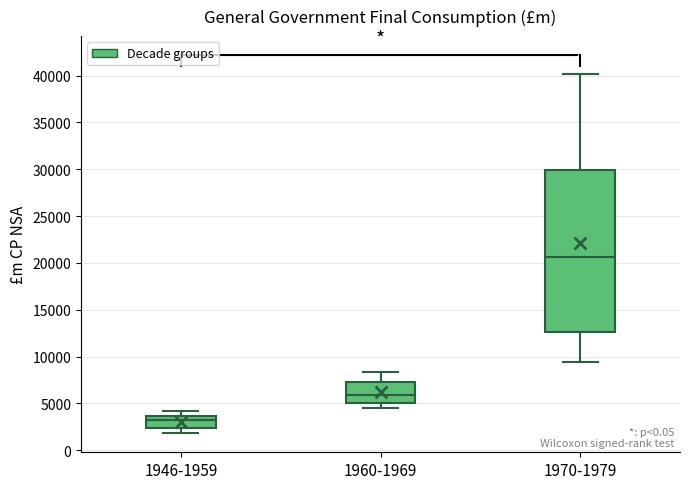

Comparing the boxes themselves (not the whiskers), which one is the tallest?

1970-1979